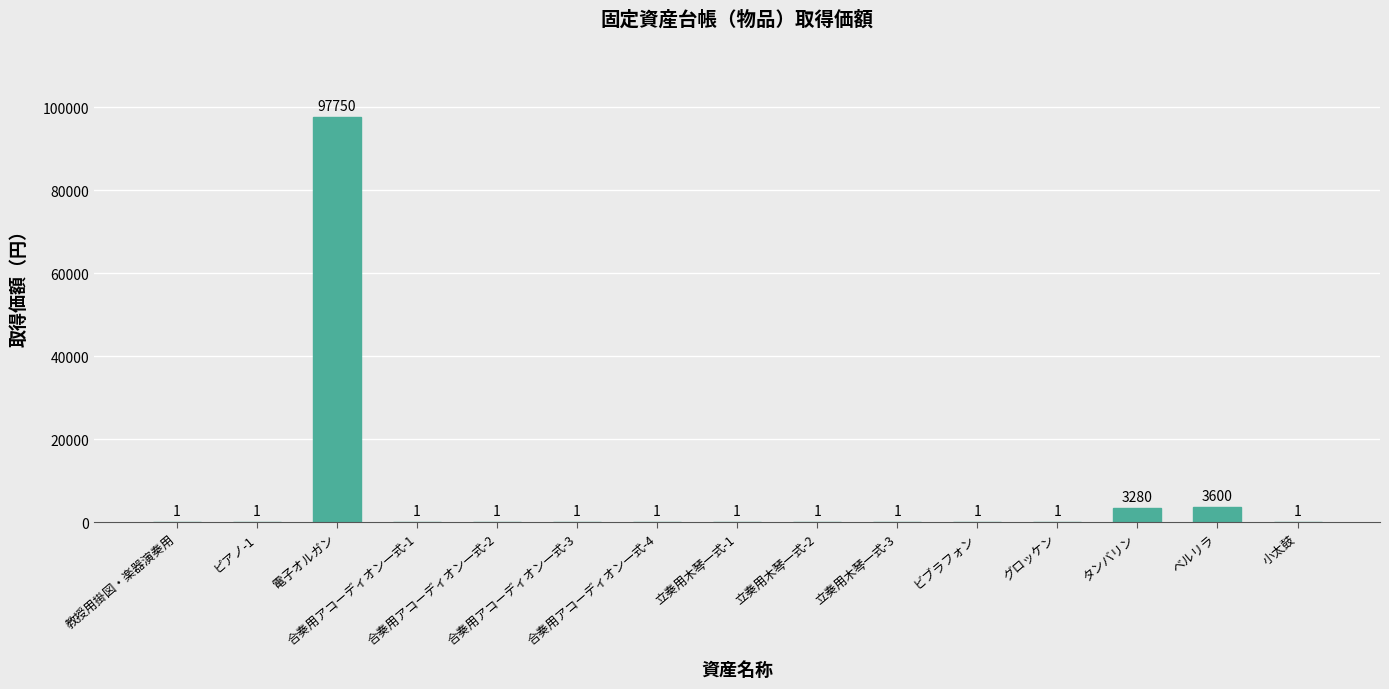

Reading left to right, transcribe all the data shown in this chart.

1	1	97750	1	1	1	1	1	1	1	1	1	3280	3600	1